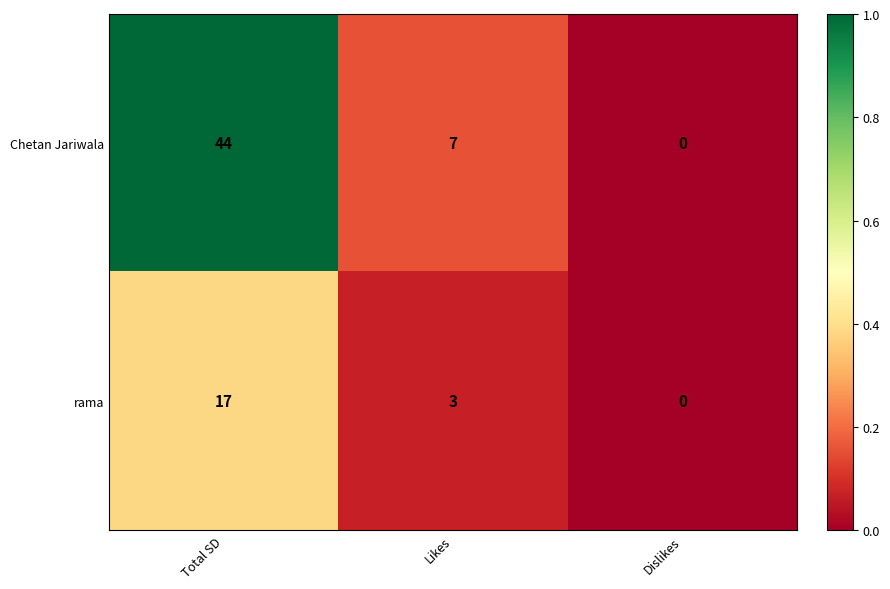

What is the maximum value shown in the chart?

44